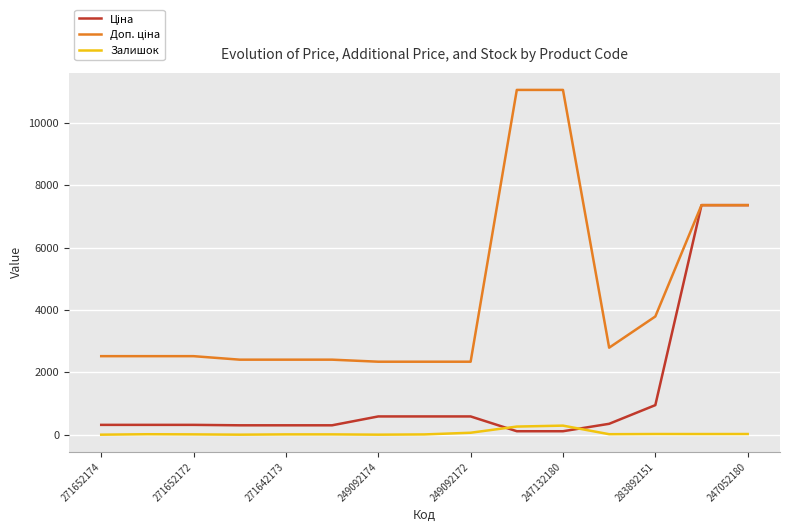

What is the greatest value displayed?

11055.0